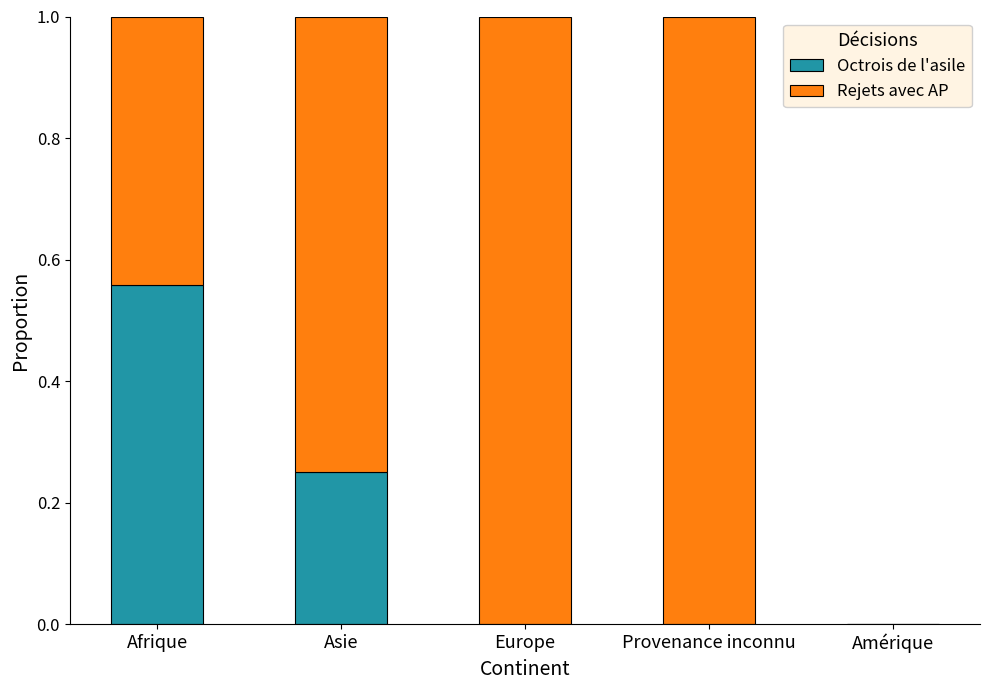

Which category has the highest value in the Octrois de l'asile series?

Afrique